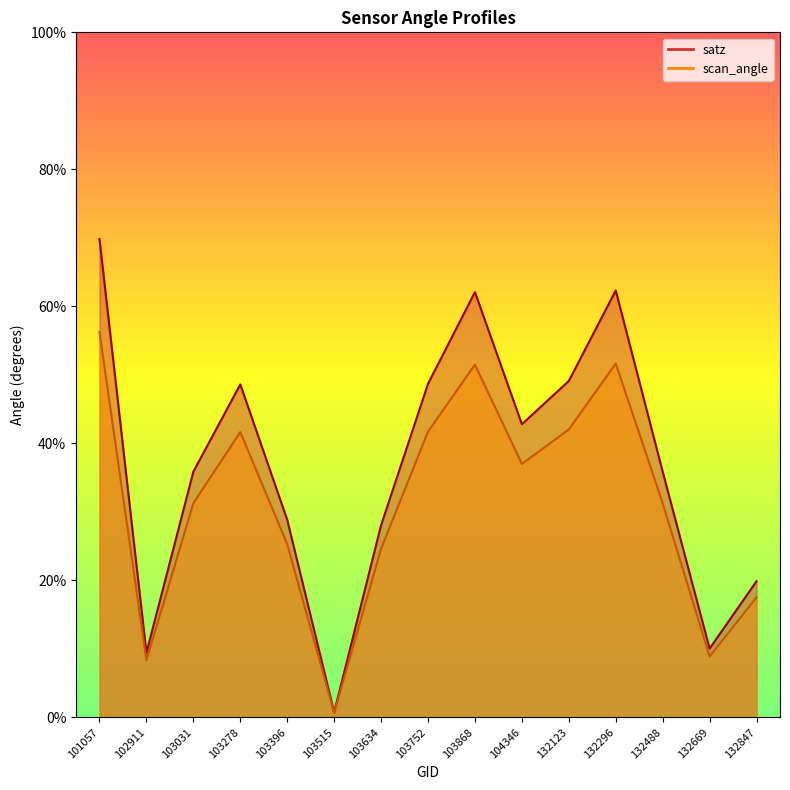

What is the value of the satz point at the 13th from the left?

35.9